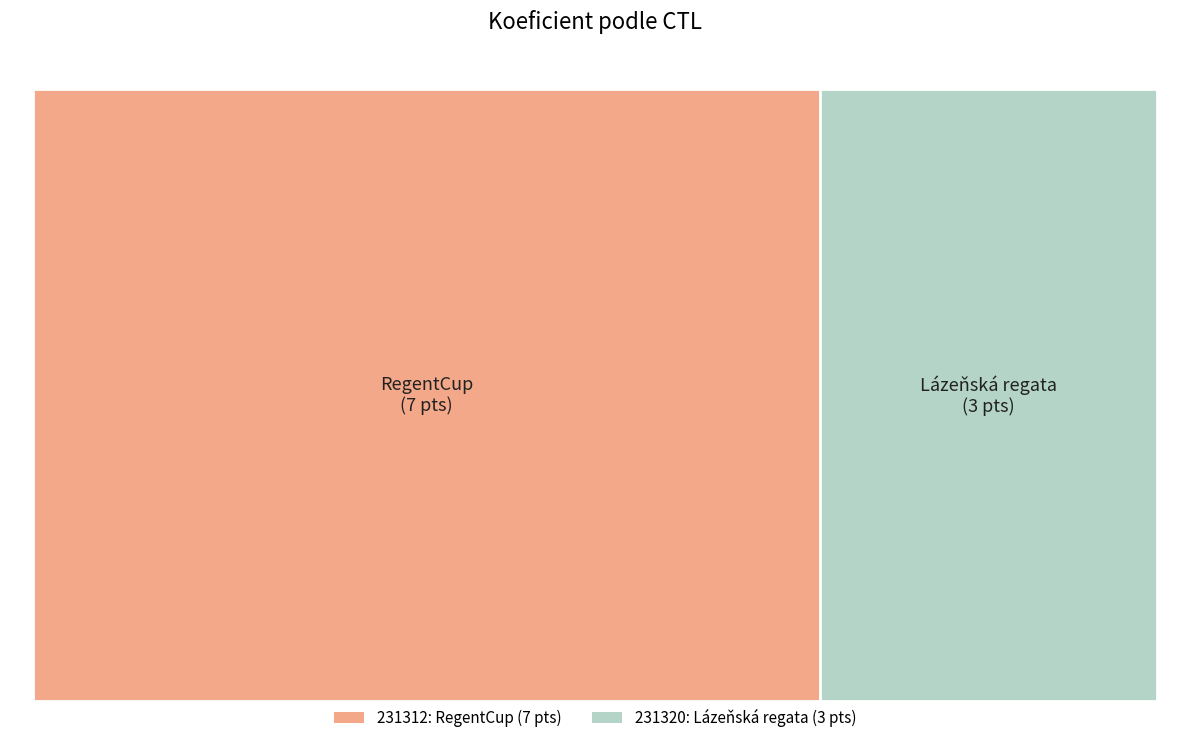

Which slice is the smallest?

231320